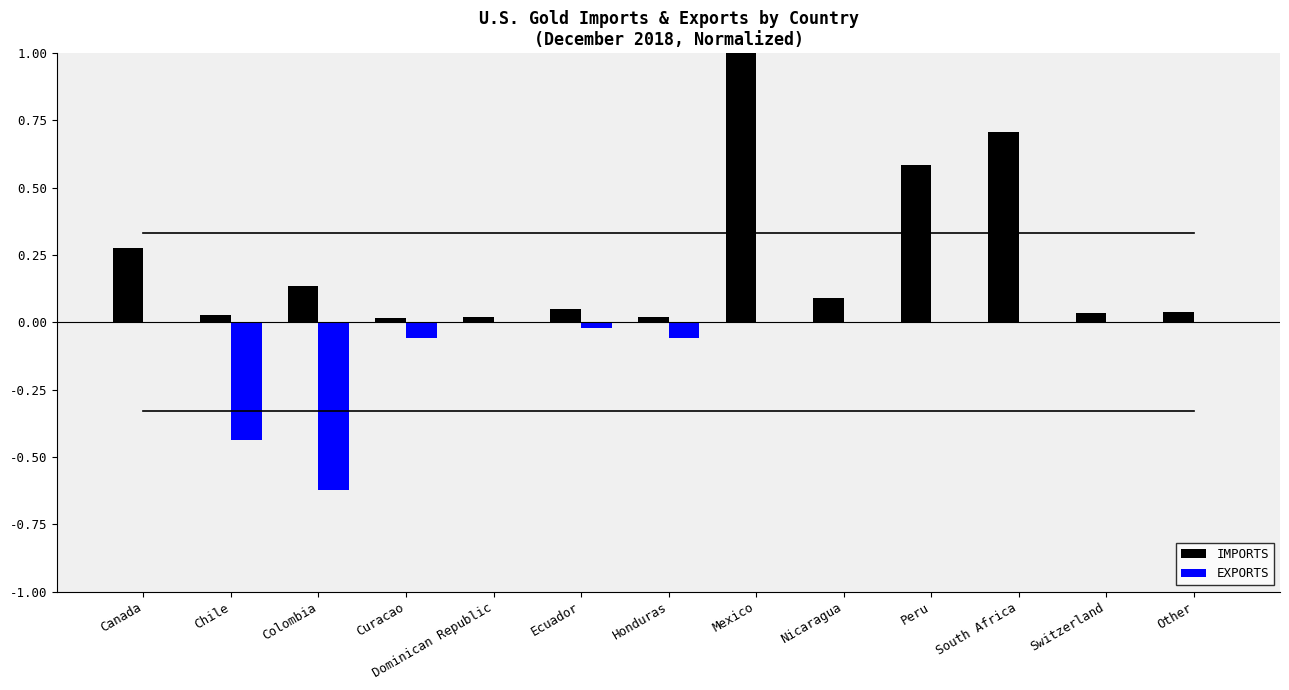

At which category does the chart reach its peak across all series?

Mexico